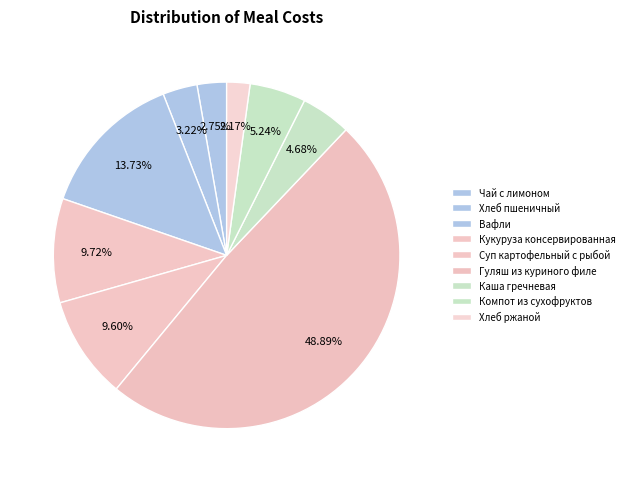

Combined, do Каша гречневая and Компот из сухофруктов account for over 50%?

No